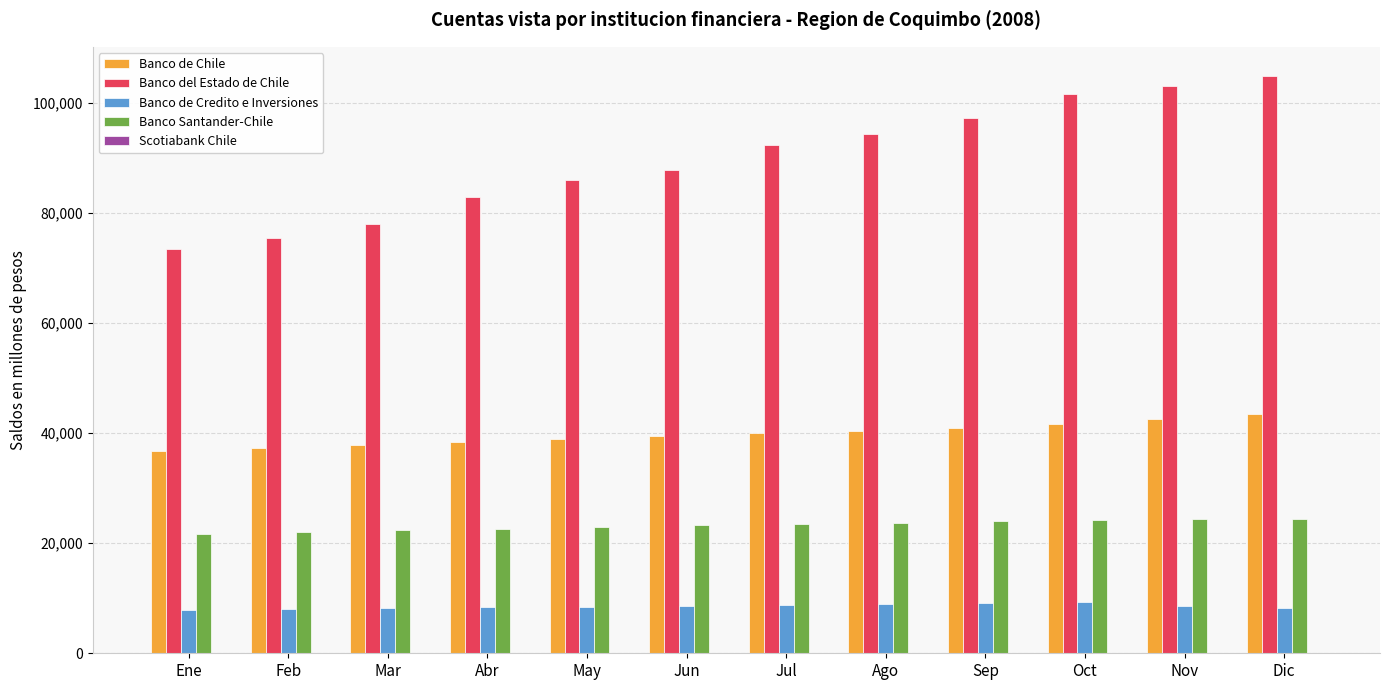

Is it true that Banco de Chile equals 10377 at Nov?

False